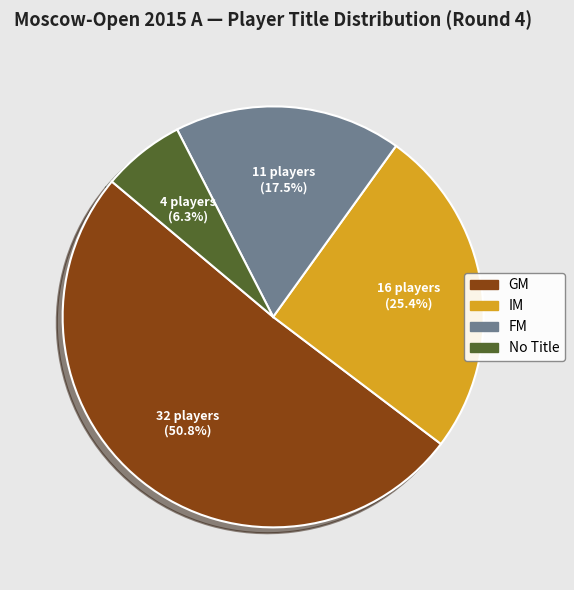

Does any single category account for the majority?

Yes